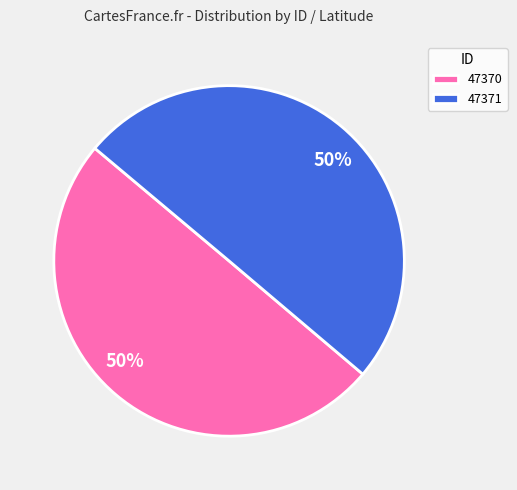

To the nearest percent, what is the combined percentage of 47370 and 47371?

100%